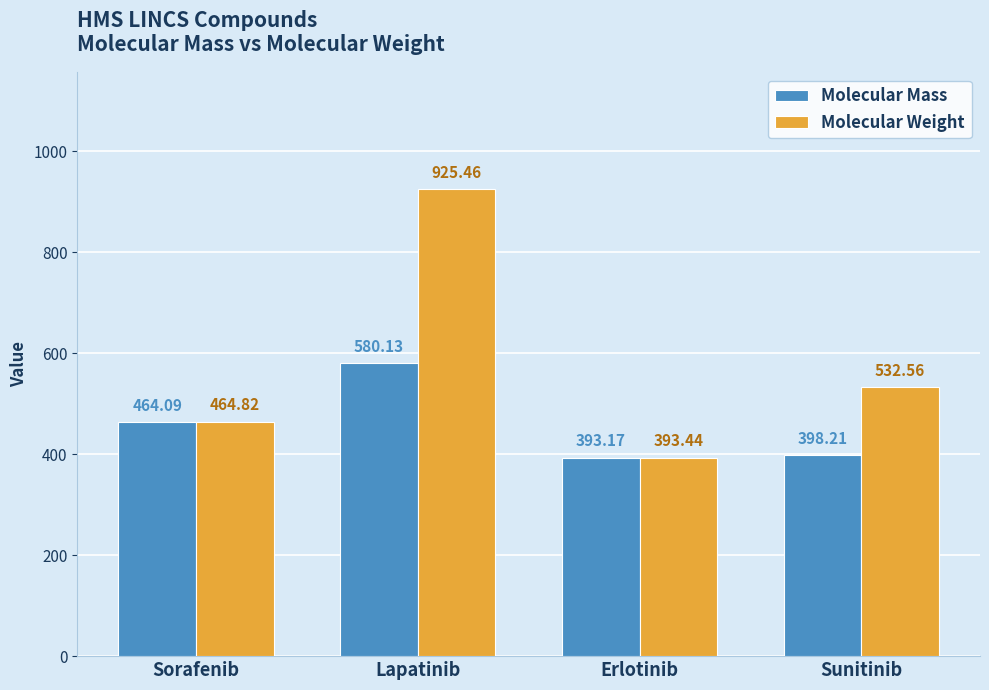

Reading left to right, list all the values displayed in this chart.

Molecular Mass: Sorafenib=464.1	Lapatinib=580.1	Erlotinib=393.2	Sunitinib=398.2
Molecular Weight: Sorafenib=464.8	Lapatinib=925.5	Erlotinib=393.4	Sunitinib=532.6